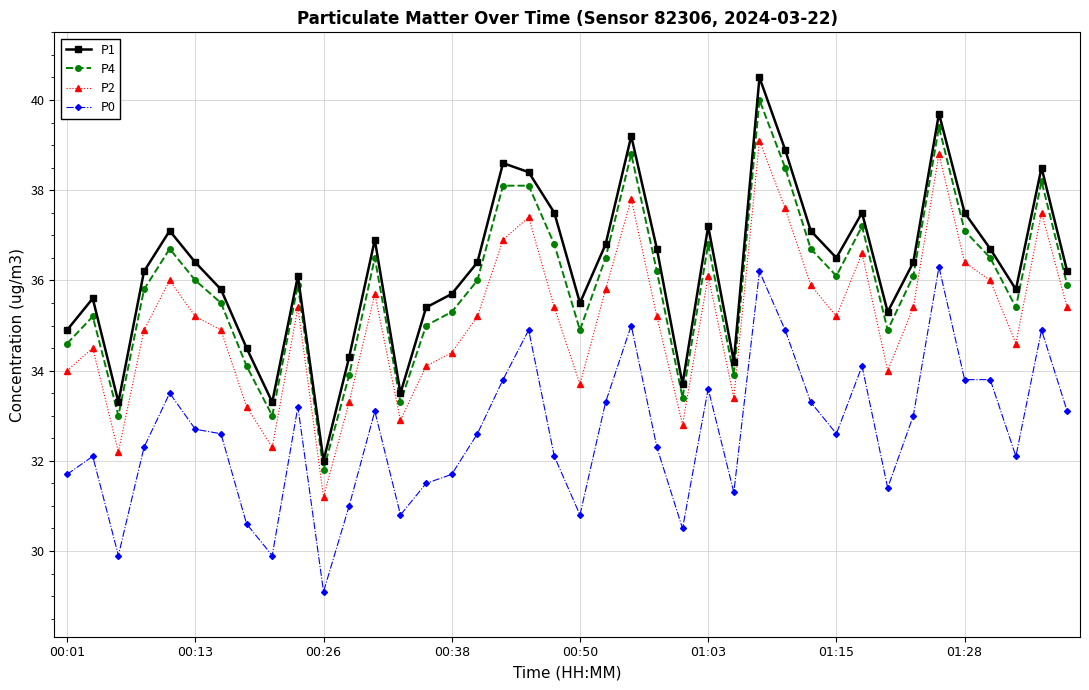

Count the number of categories in the chart.

40